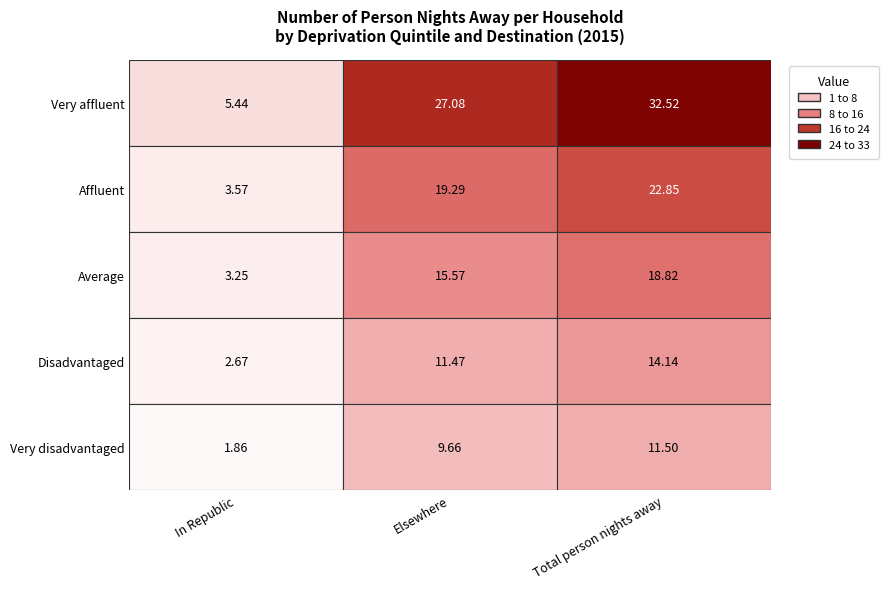

Rank the categories by Affluent value from highest to lowest.

Total person nights away, Elsewhere, In Republic